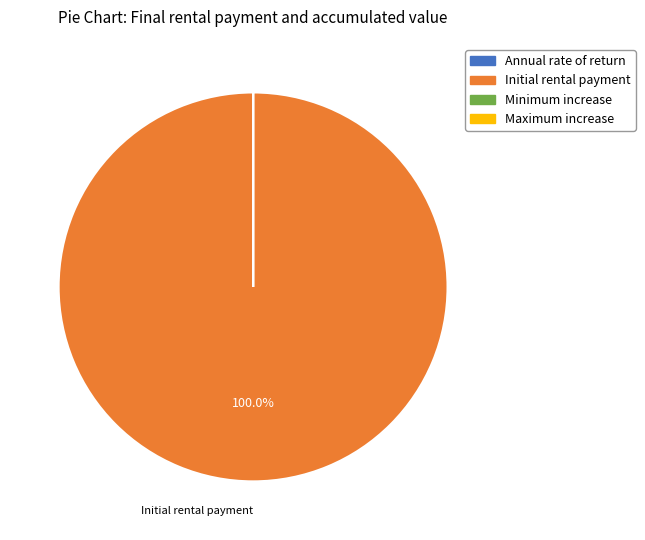

What is the largest slice in the pie chart?

Initial rental payment